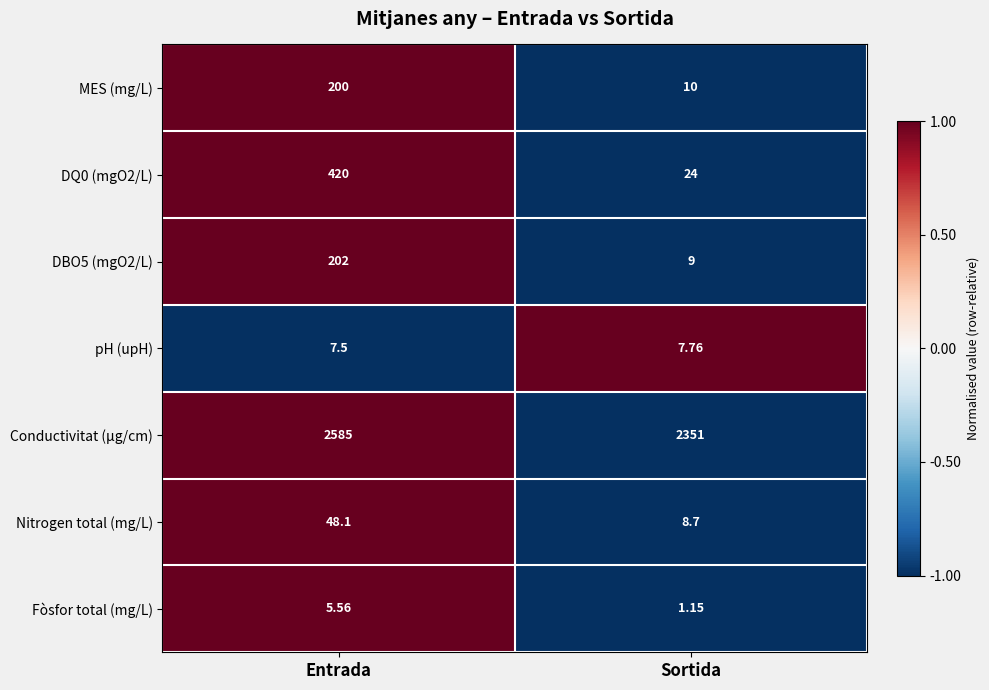

What is the total value across all series at Entrada?

3468.2